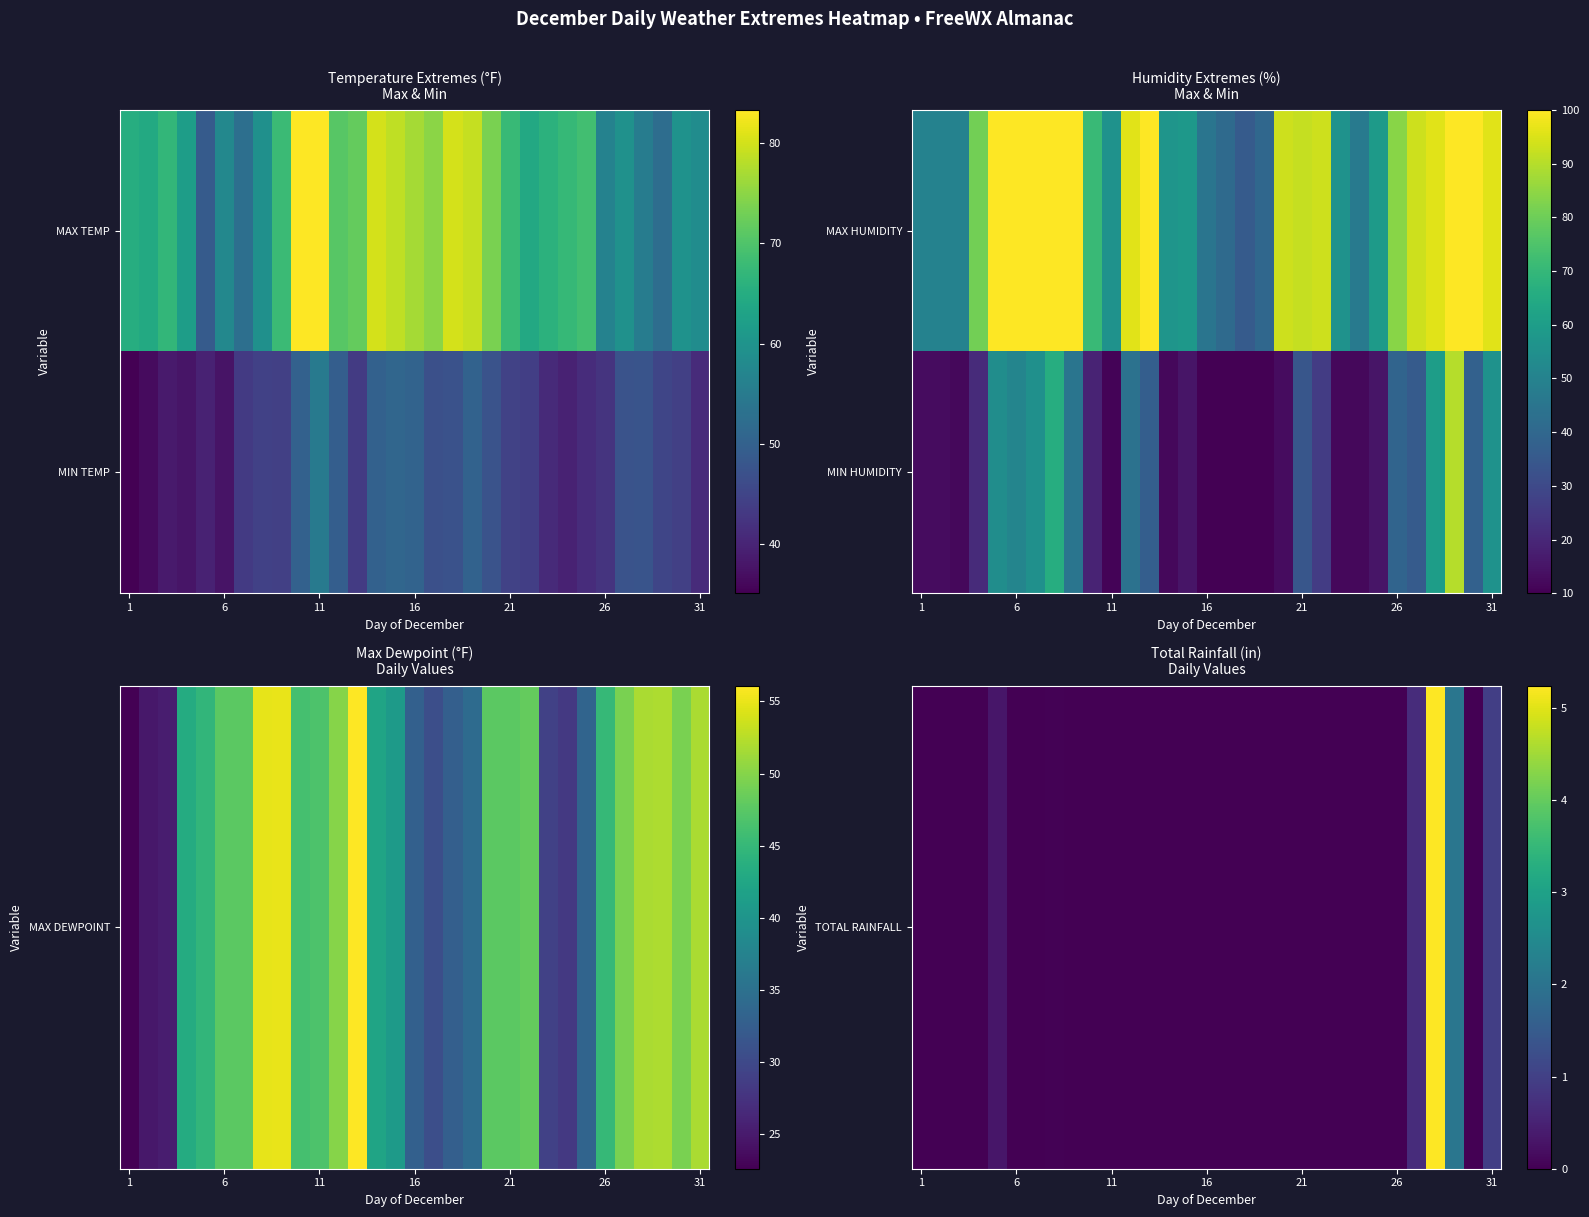

Count the number of categories in the chart.

31